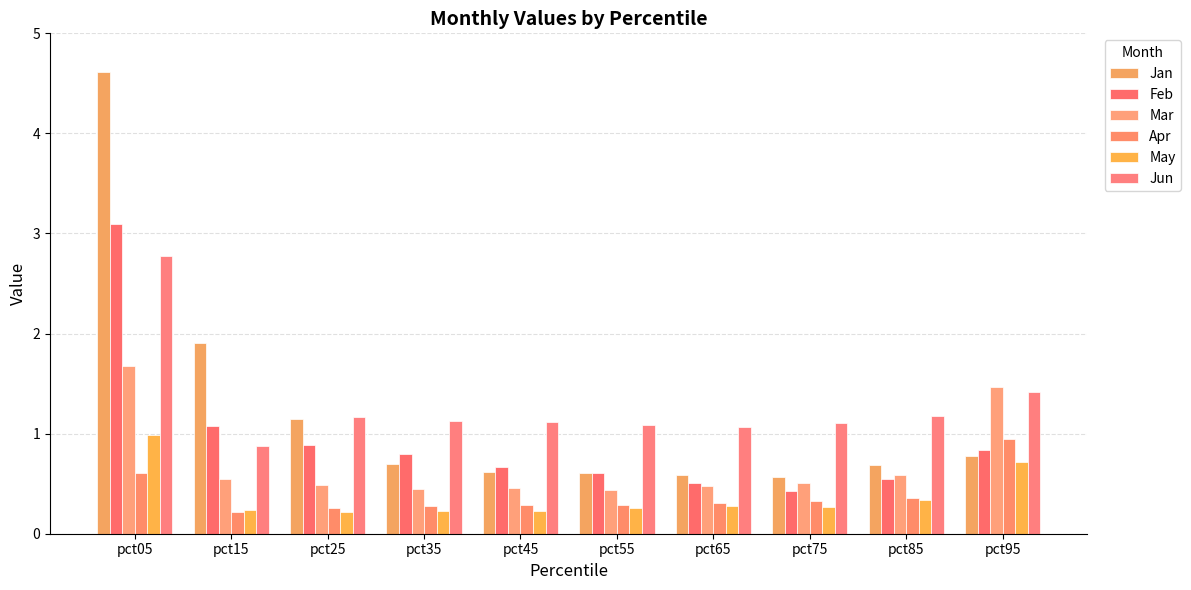

How many categories are shown in the chart?

10